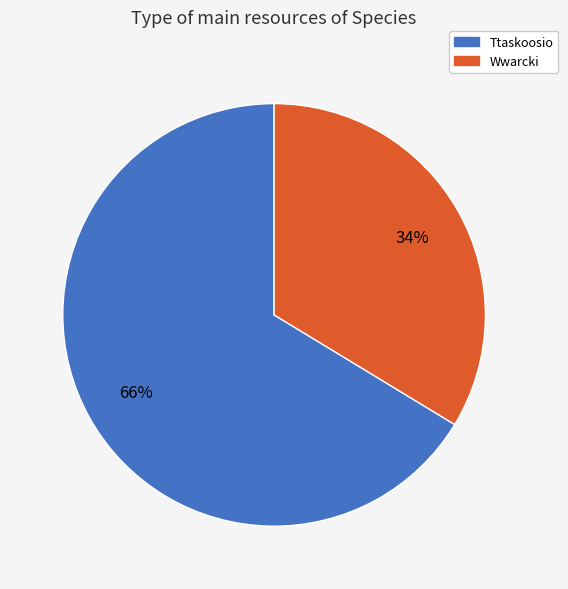

Which category has the smallest portion of the pie?

Wwarcki